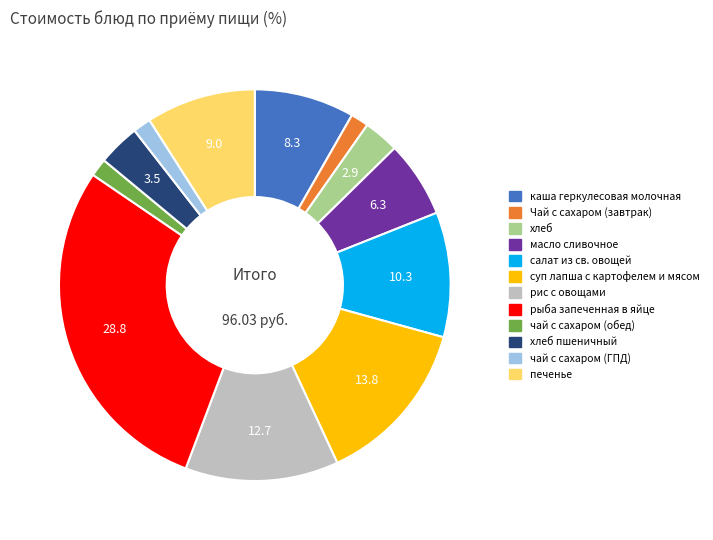

Does any single category account for the majority?

No